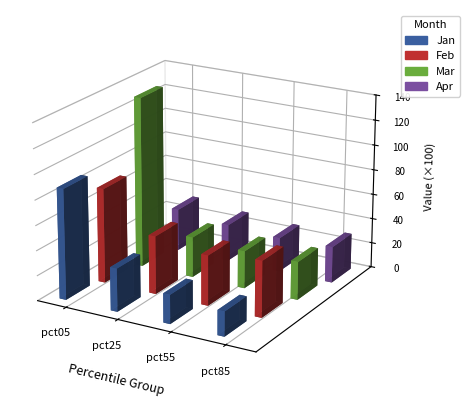

Count the number of categories in the chart.

4